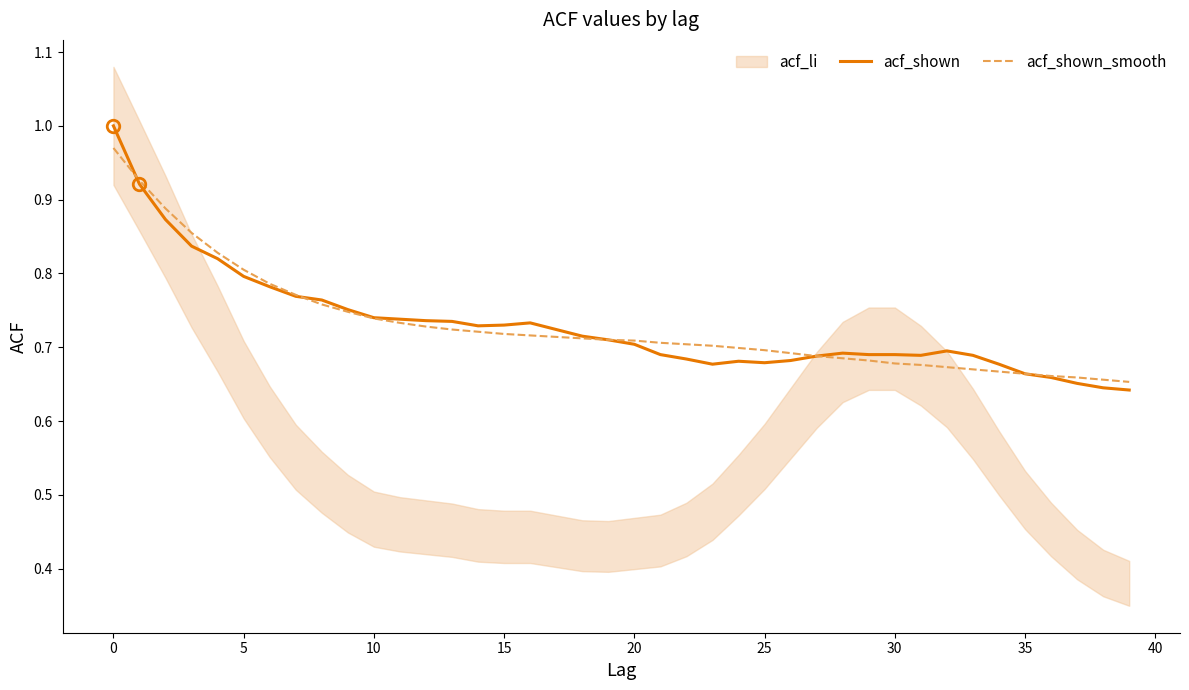

Reading right to left, what are all the values shown in this chart?

acf_shown: 0.6	0.6	0.7	0.7	0.7	0.7	0.7	0.7	0.7	0.7	0.7	0.7	0.7	0.7	0.7	0.7	0.7	0.7	0.7	0.7	0.7	0.7	0.7	0.7	0.7	0.7	0.7	0.7	0.7	0.7	0.8	0.8	0.8	0.8	0.8	0.8	0.8	0.9	0.9	1.0
acf_shown_smooth: 0.7	0.7	0.7	0.7	0.7	0.7	0.7	0.7	0.7	0.7	0.7	0.7	0.7	0.7	0.7	0.7	0.7	0.7	0.7	0.7	0.7	0.7	0.7	0.7	0.7	0.7	0.7	0.7	0.7	0.7	0.7	0.8	0.8	0.8	0.8	0.8	0.9	0.9	0.9	1.0